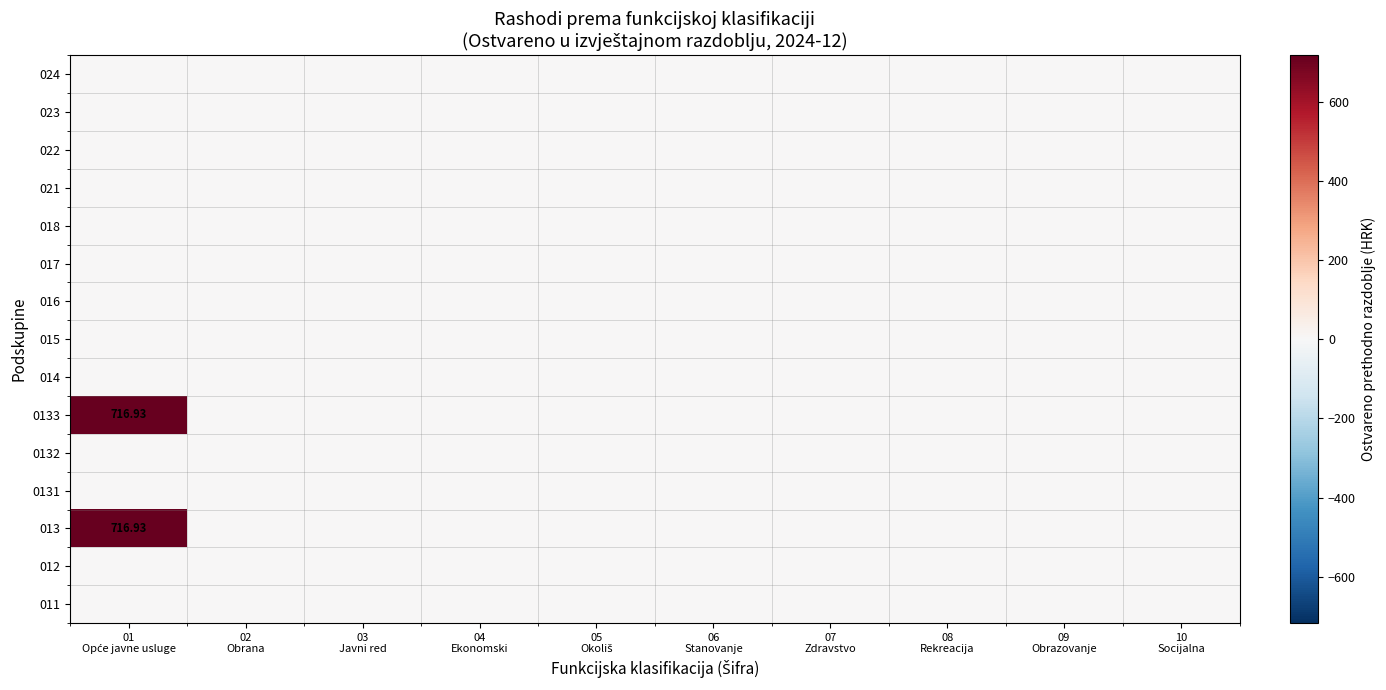

At which category is the sum across all series the highest?

01
Opće javne usluge